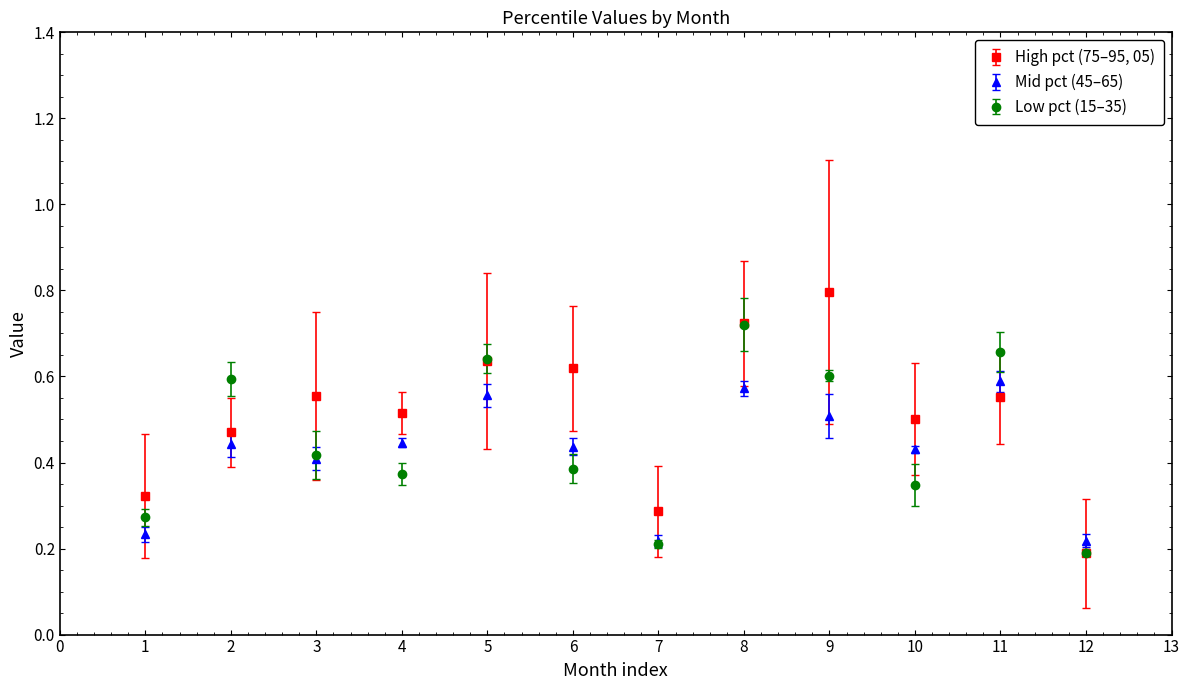

What are all the series names shown in the legend?

High pct (75–95, 05), Mid pct (45–65), Low pct (15–35)